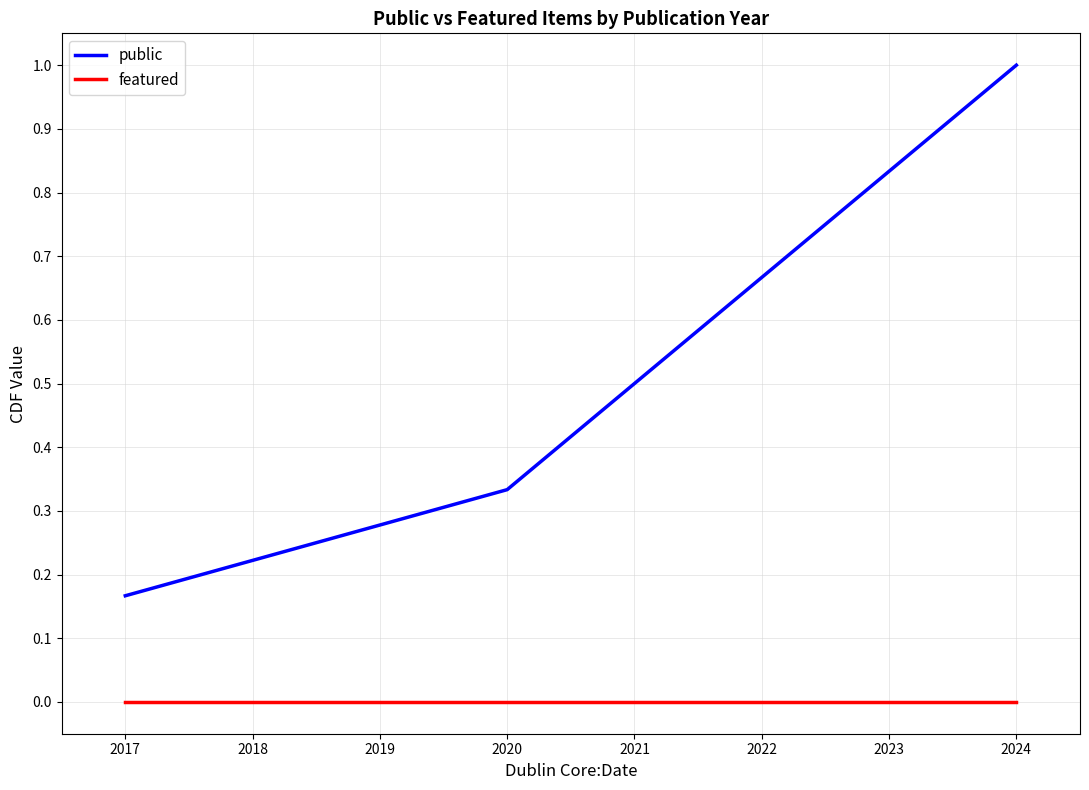

Rank the series by their maximum value, from highest to lowest.

public, featured